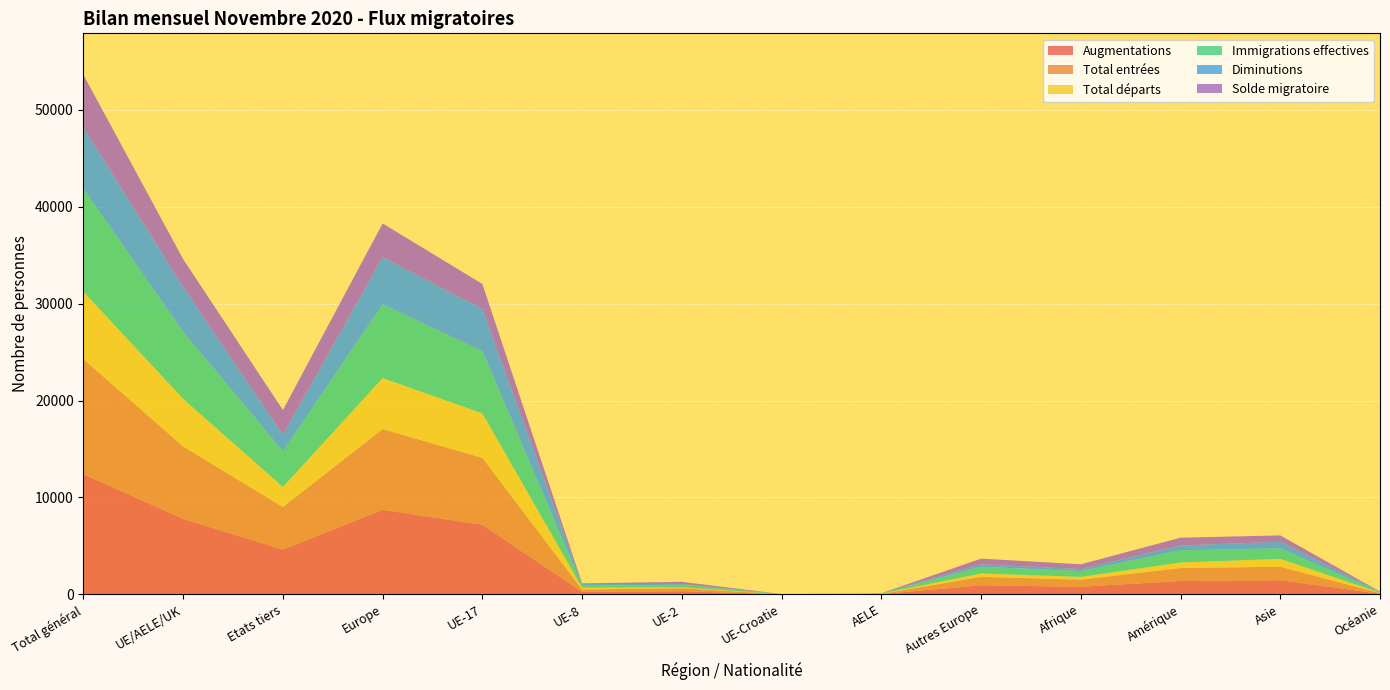

Reading left to right, transcribe all the data shown in this chart.

Augmentations: 12413	7789	4624	8724	7184	255	320	6	24	935	779	1381	1458	64
Total entrées: 11862	7474	4388	8339	6898	238	309	6	23	865	733	1327	1394	62
Total départs: 6974	4907	2067	5257	4598	185	99	6	19	350	290	578	809	40
Immigrations effectives: 10606	6919	3687	7612	6414	217	260	5	23	693	593	1256	1083	57
Diminutions: 6323	4624	1699	4882	4353	166	82	5	18	258	213	500	690	38
Solde migratoire: 5439	2882	2557	3467	2586	70	221	0	5	585	489	803	649	24